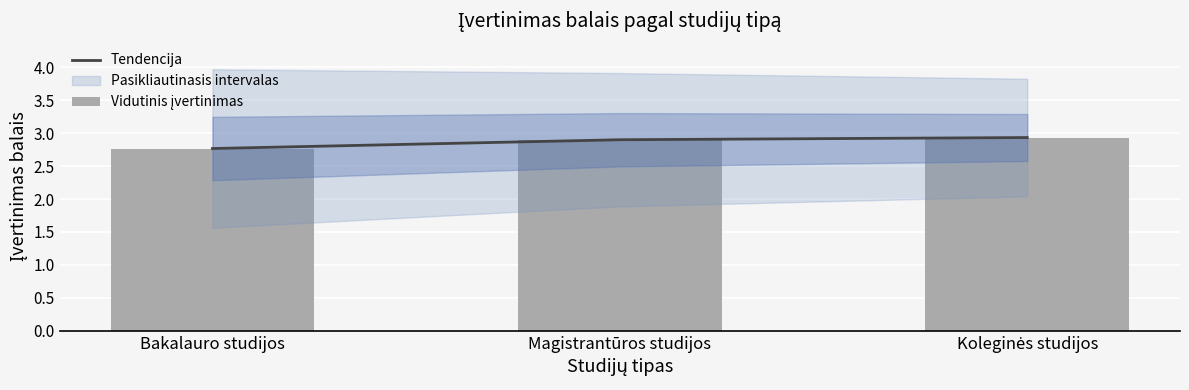

Count the Tendencija values in the range 2 to 3.

3